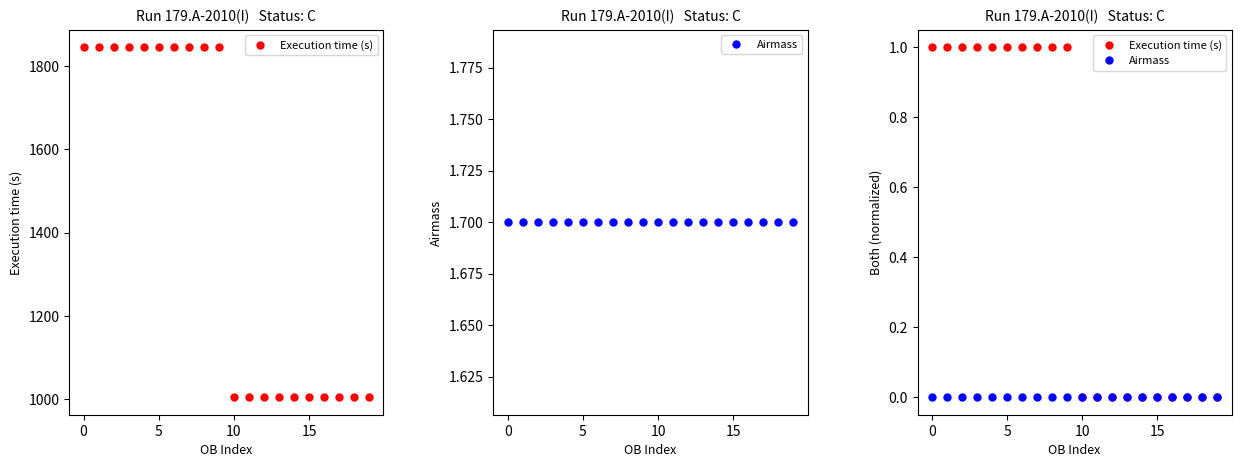

True or false: Execution time (s) has more than 0 interior local peaks.

False